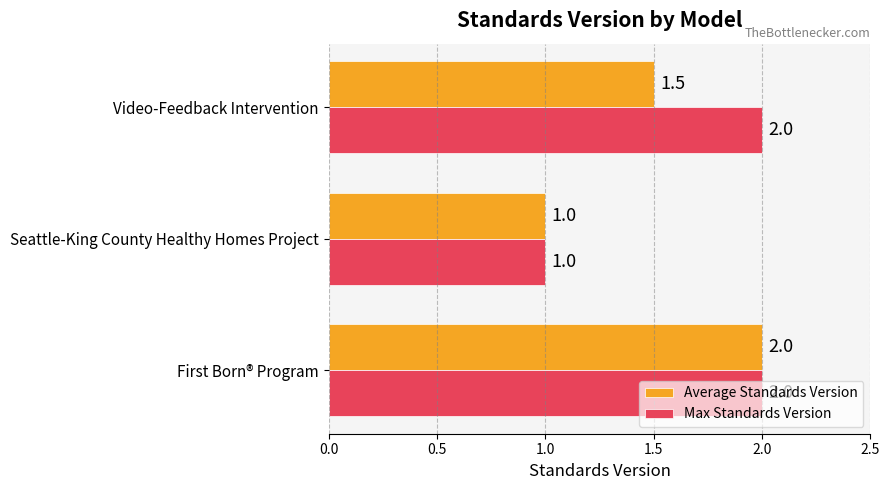

What is the difference between the Average Standards Version values at Seattle-King County Healthy Homes Project and First Born® Program?

1.0